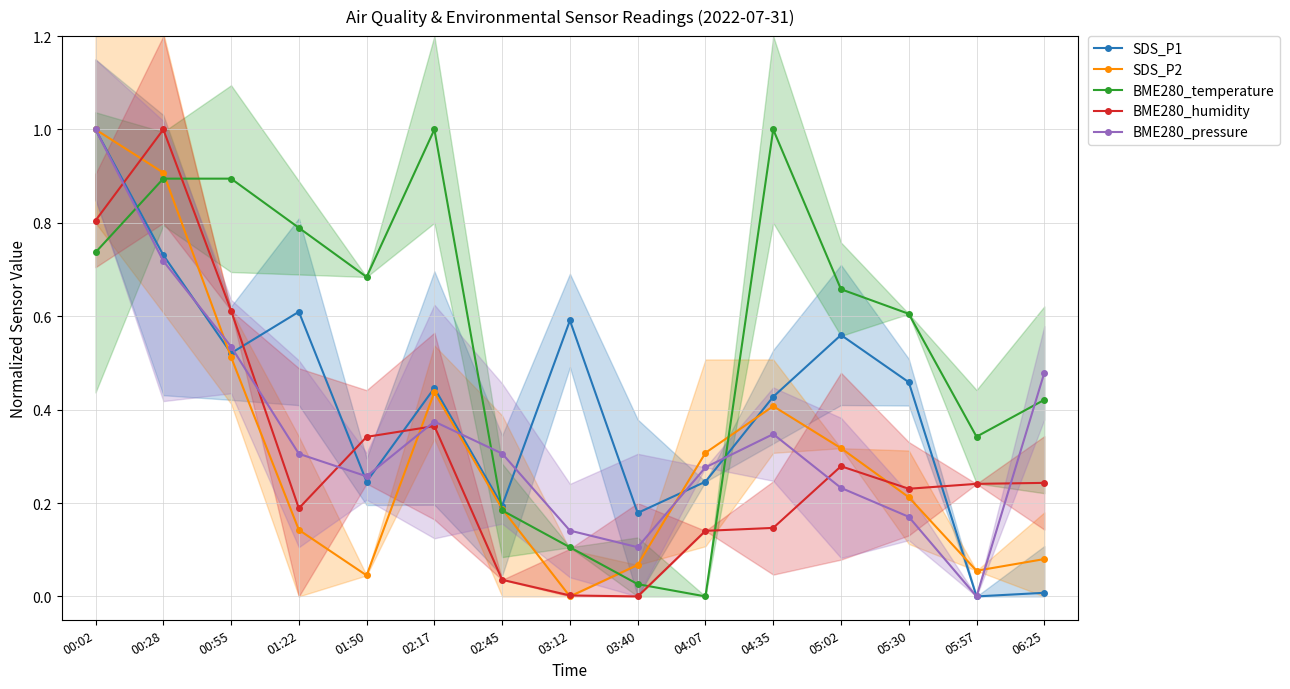

List the labels in order of SDS_P1 value, smallest first.

05:57, 06:25, 03:40, 02:45, 01:50, 04:07, 04:35, 02:17, 05:30, 00:55, 05:02, 03:12, 01:22, 00:28, 00:02